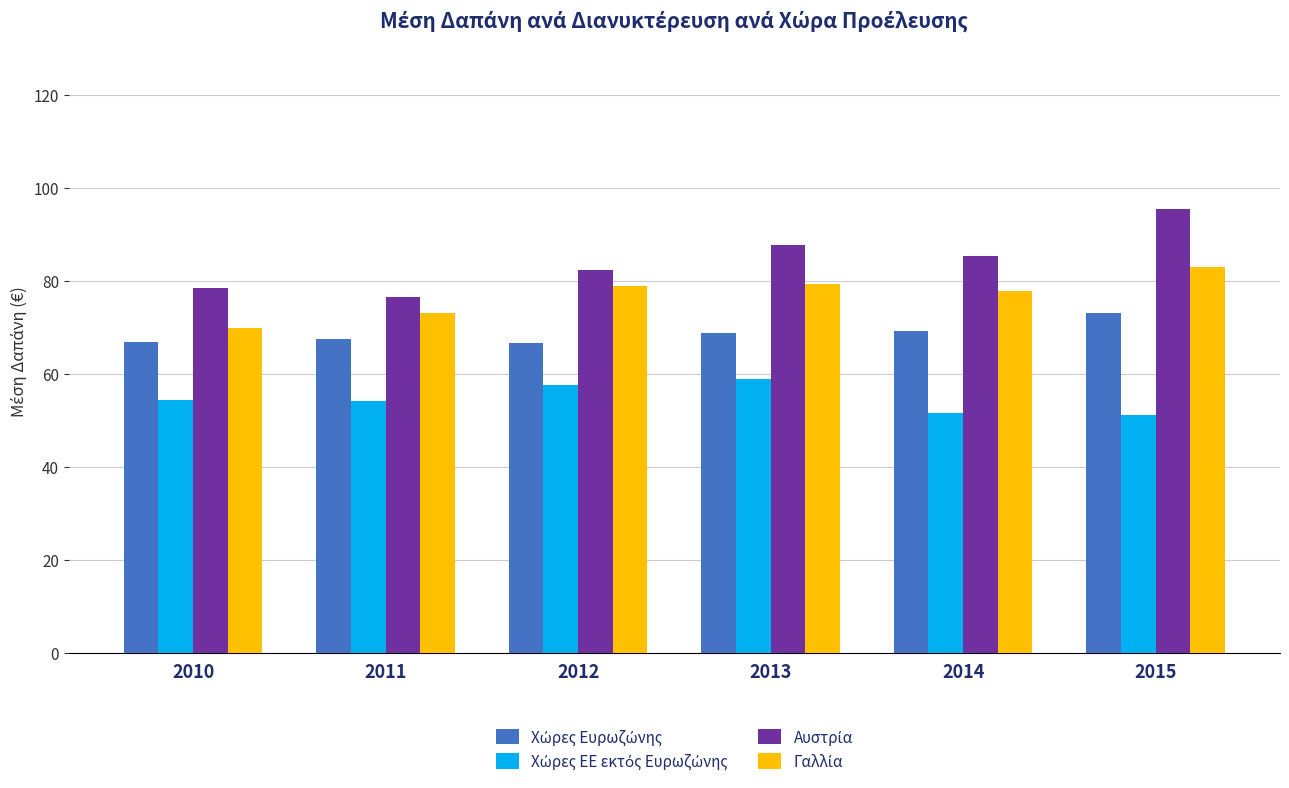

Which label corresponds to the largest value in the chart?

2015